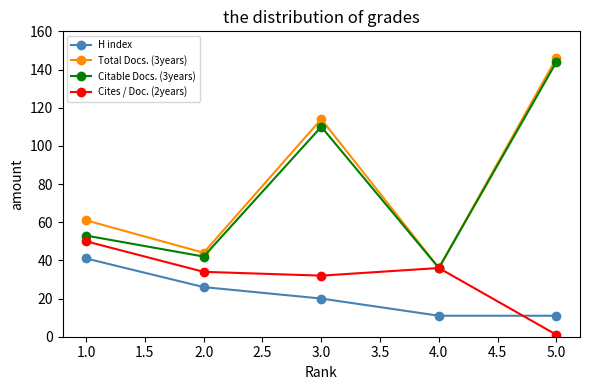

What is the average value of the Total Docs. (3years) series?

80